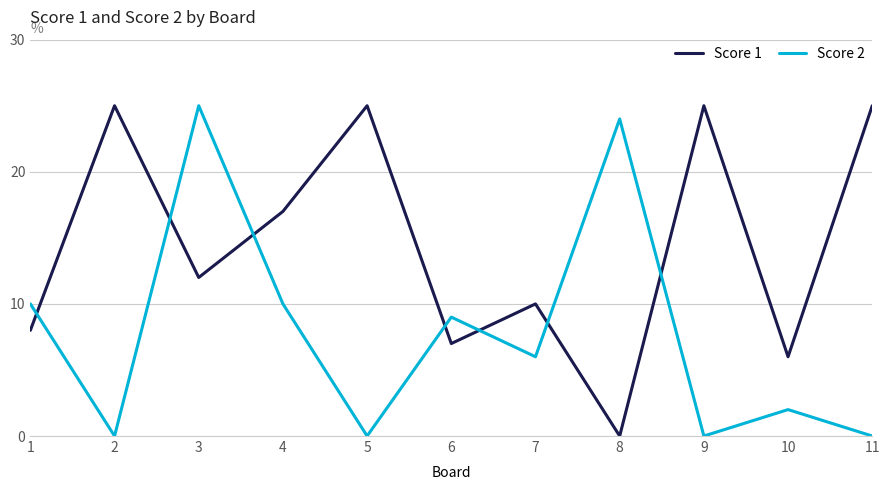

How many interior local peaks does the Score 2 series have?

4